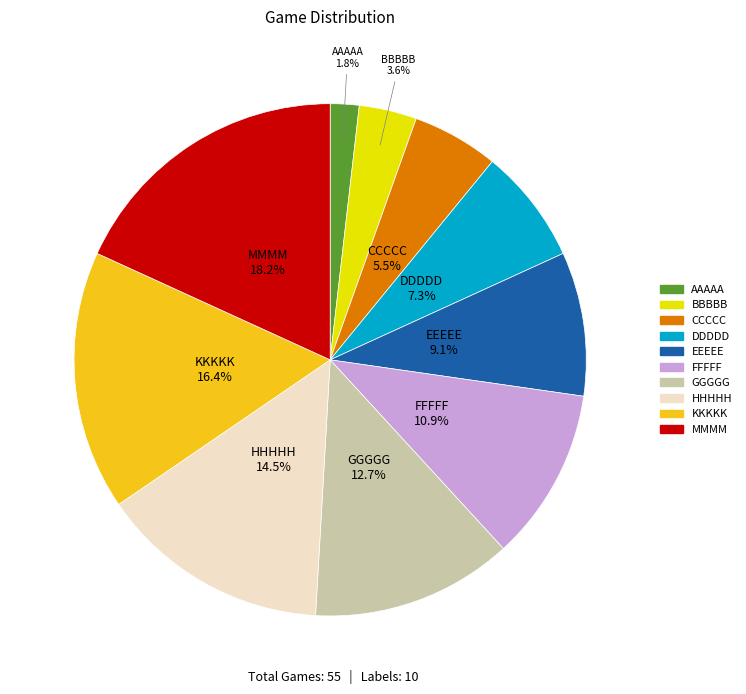

The DDDDD slice represents 13% of the pie. True or false?

False